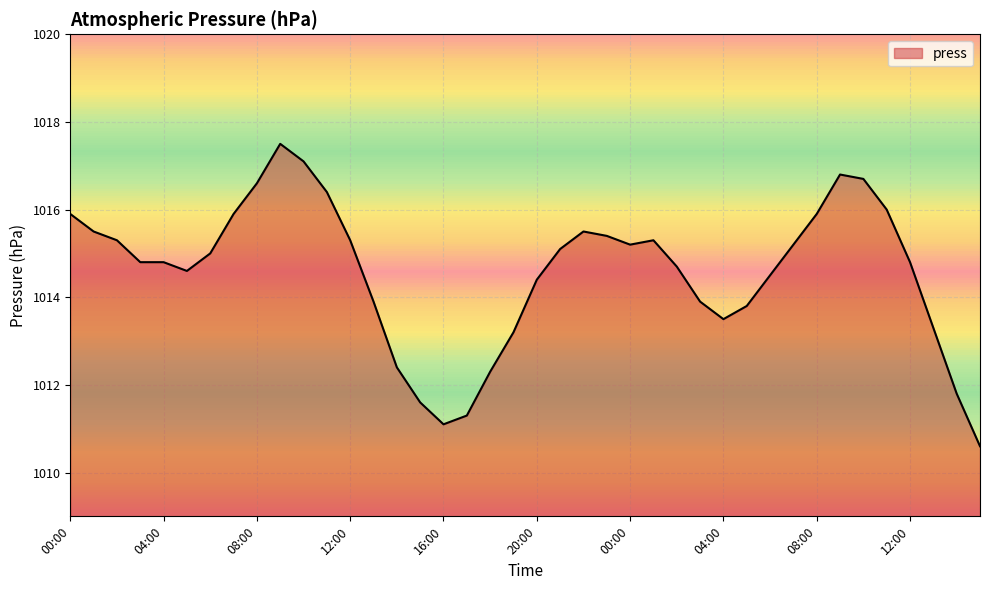

What is the smallest value displayed?

1010.6